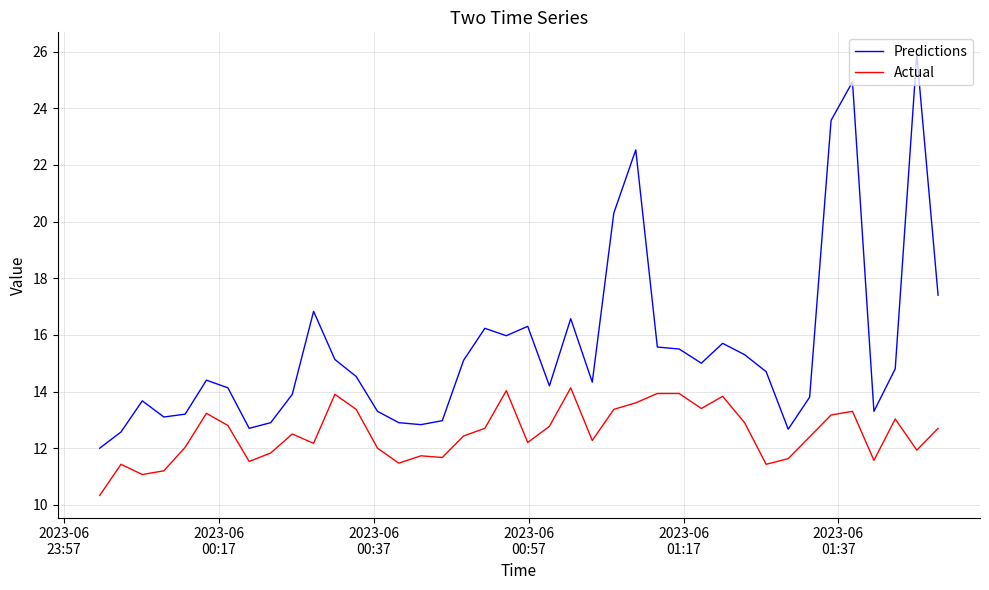

True or false: Actual and Predictions intersect in this chart.

False